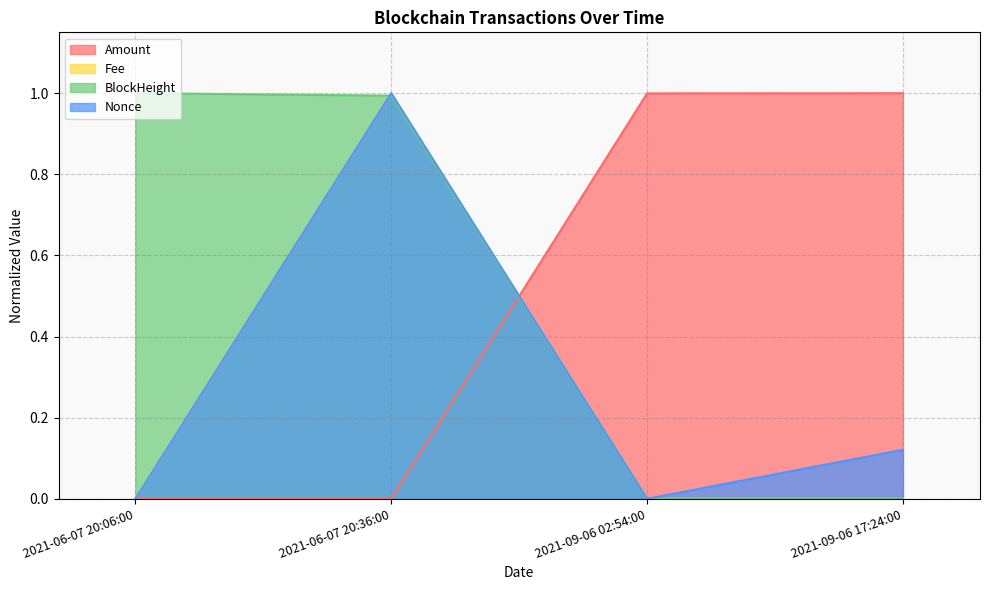

What is the total value across all series at 2021-09-06 02:54:00?

1.0